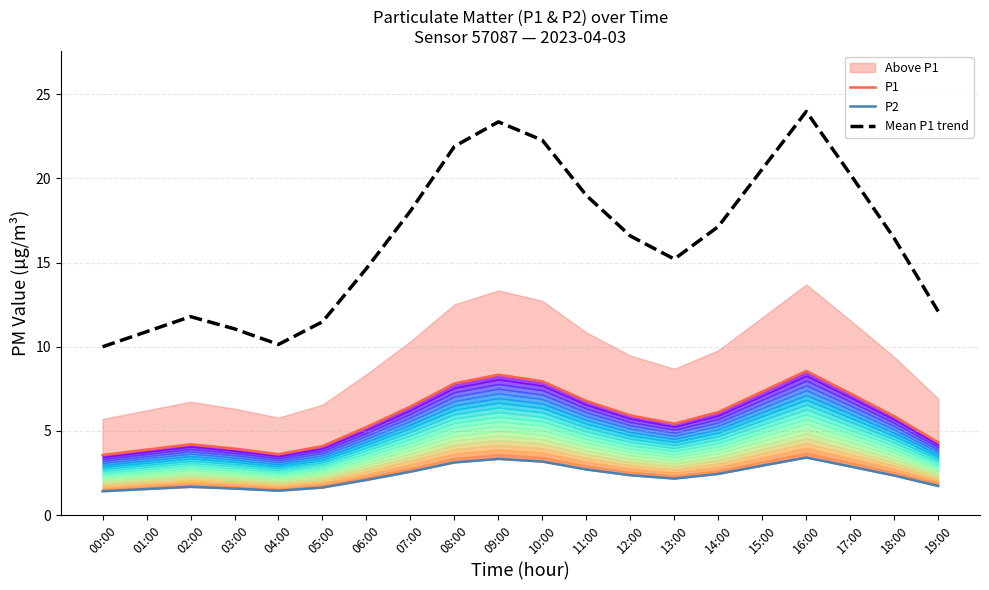

What is the label of the 3rd point from the left?

02:00